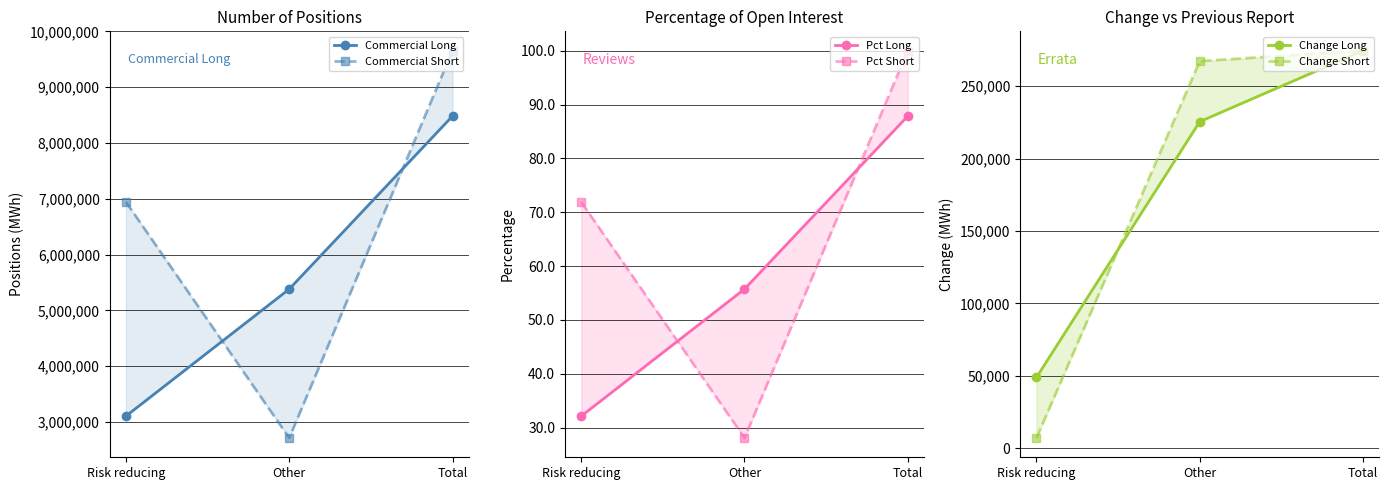

What is the value of the Commercial Short point at the 2nd from the left?

2711679.0